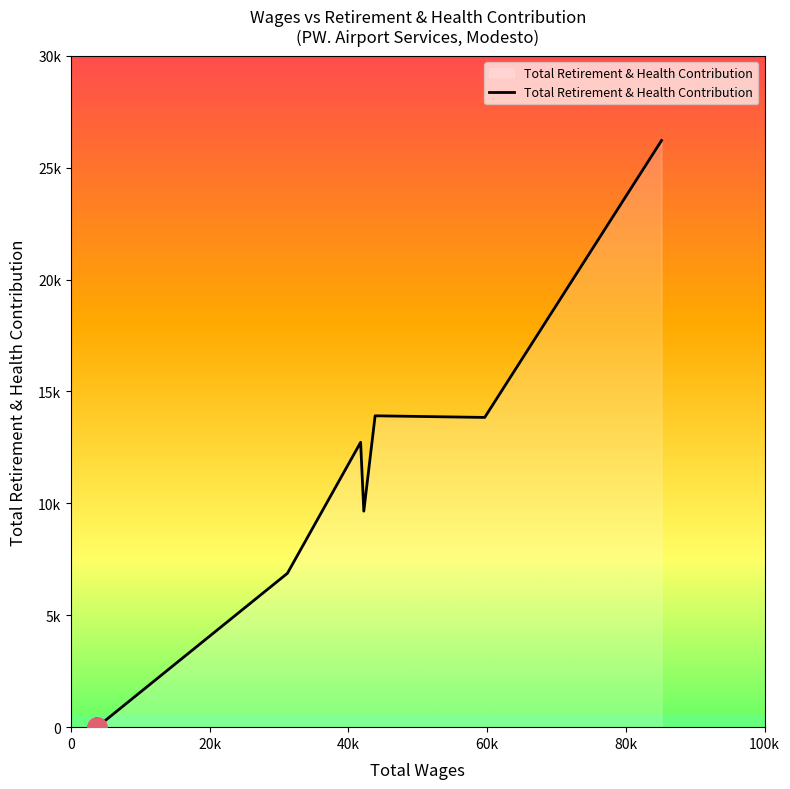

Does the chart display data point markers on the line(s)?

No